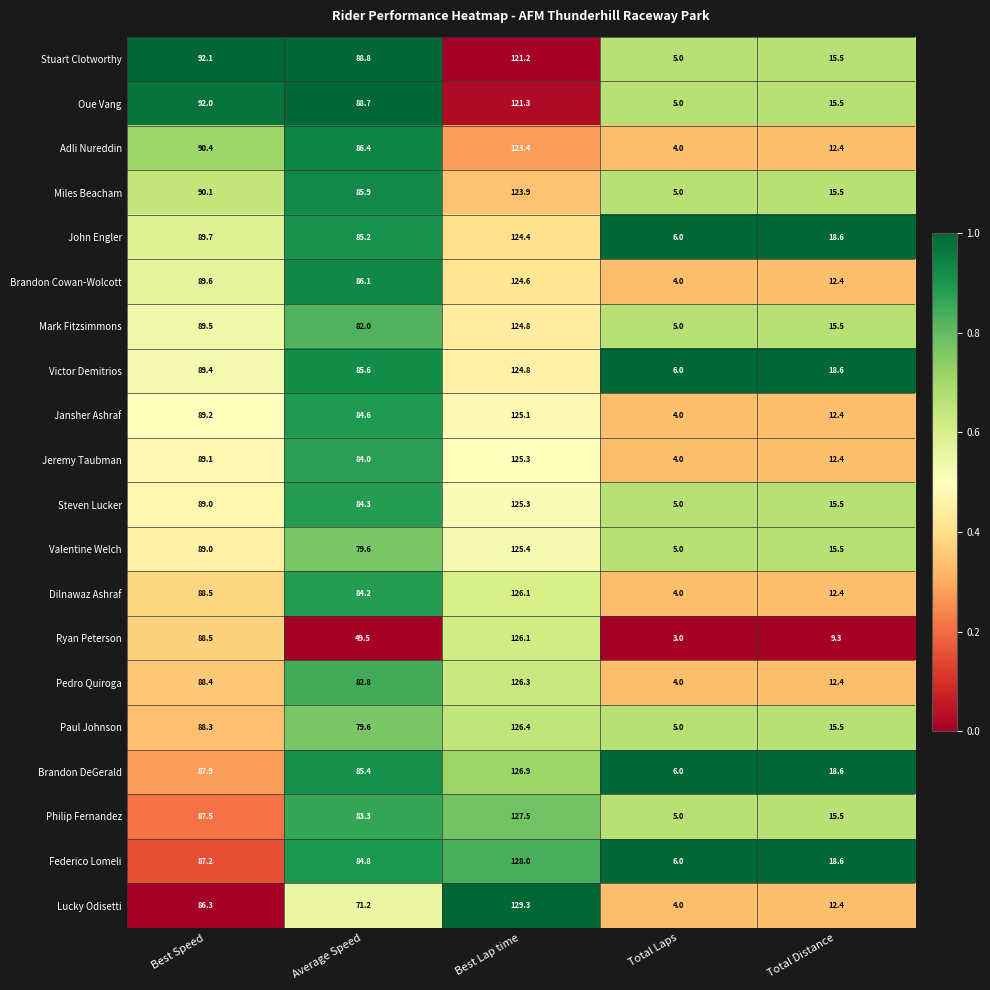

What is the total value across all series at Average Speed?

1642.0